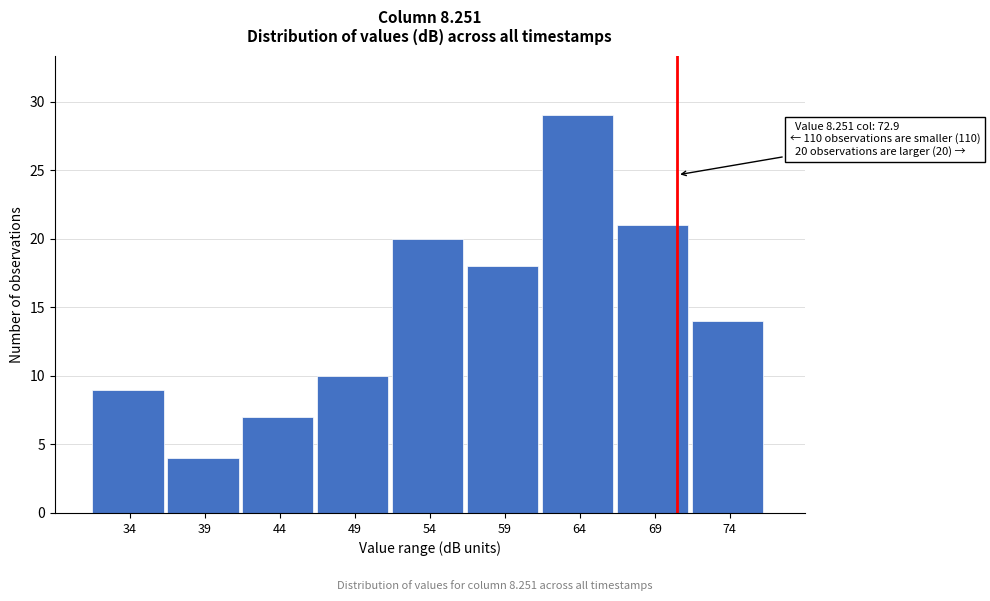

Reading left to right, transcribe all the data shown in this chart.

34=9	39=4	44=7	49=10	54=20	59=18	64=29	69=21	74=14